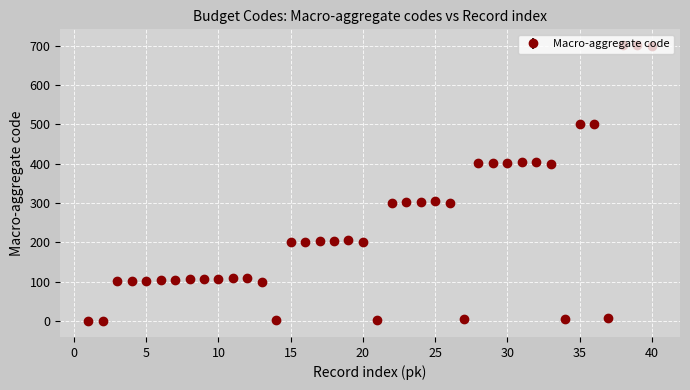

What is the greatest value displayed?

702